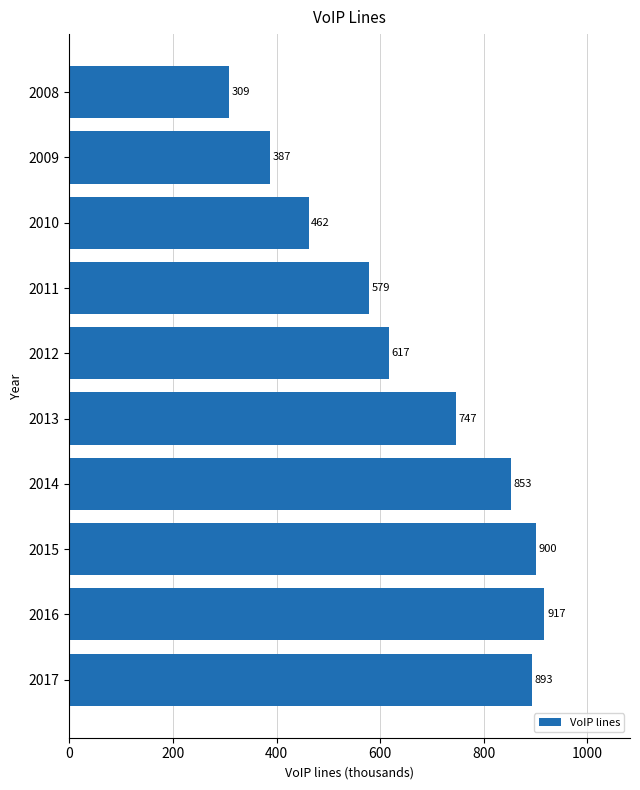

What is the difference between the values at 2015 and 2013?

153.0